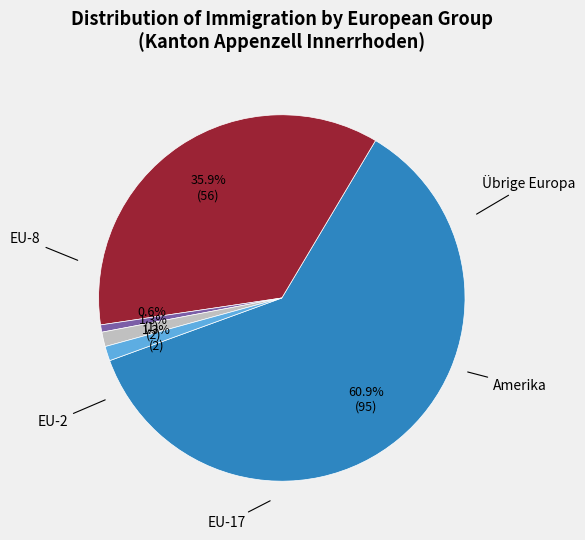

Is there any slice that represents more than half of the pie?

Yes